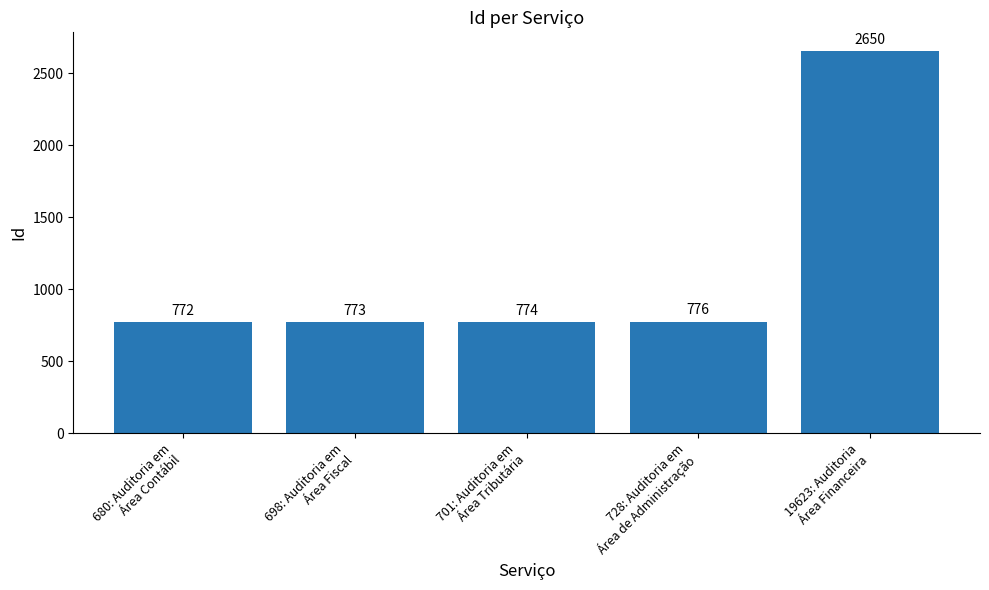

List the labels in order of value, smallest first.

680: Auditoria em
Área Contábil, 698: Auditoria em
Área Fiscal, 701: Auditoria em
Área Tributária, 728: Auditoria em
Área de Administração, 19623: Auditoria
Área Financeira